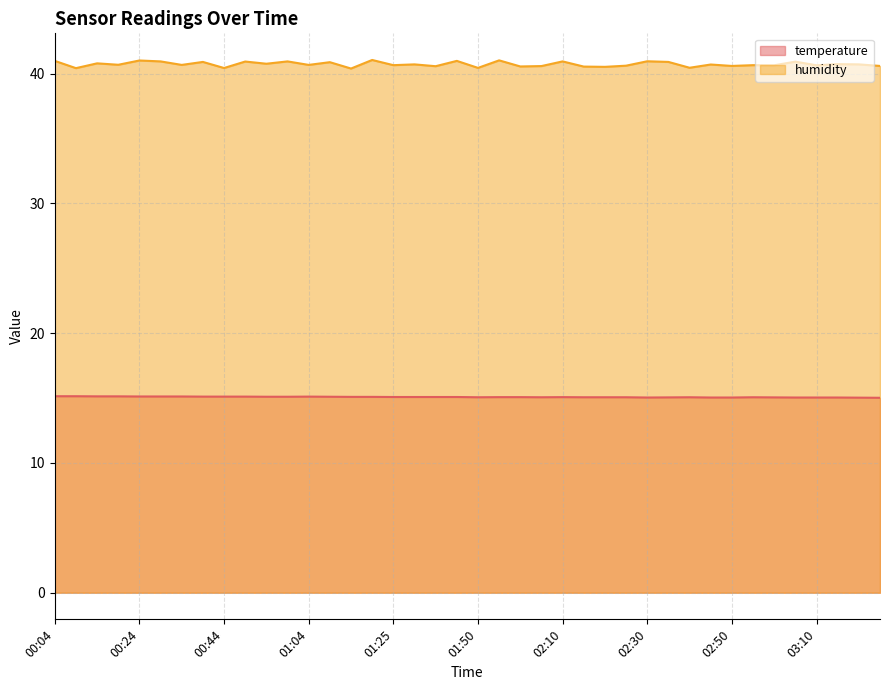

What is the minimum value shown in the chart?

15.0